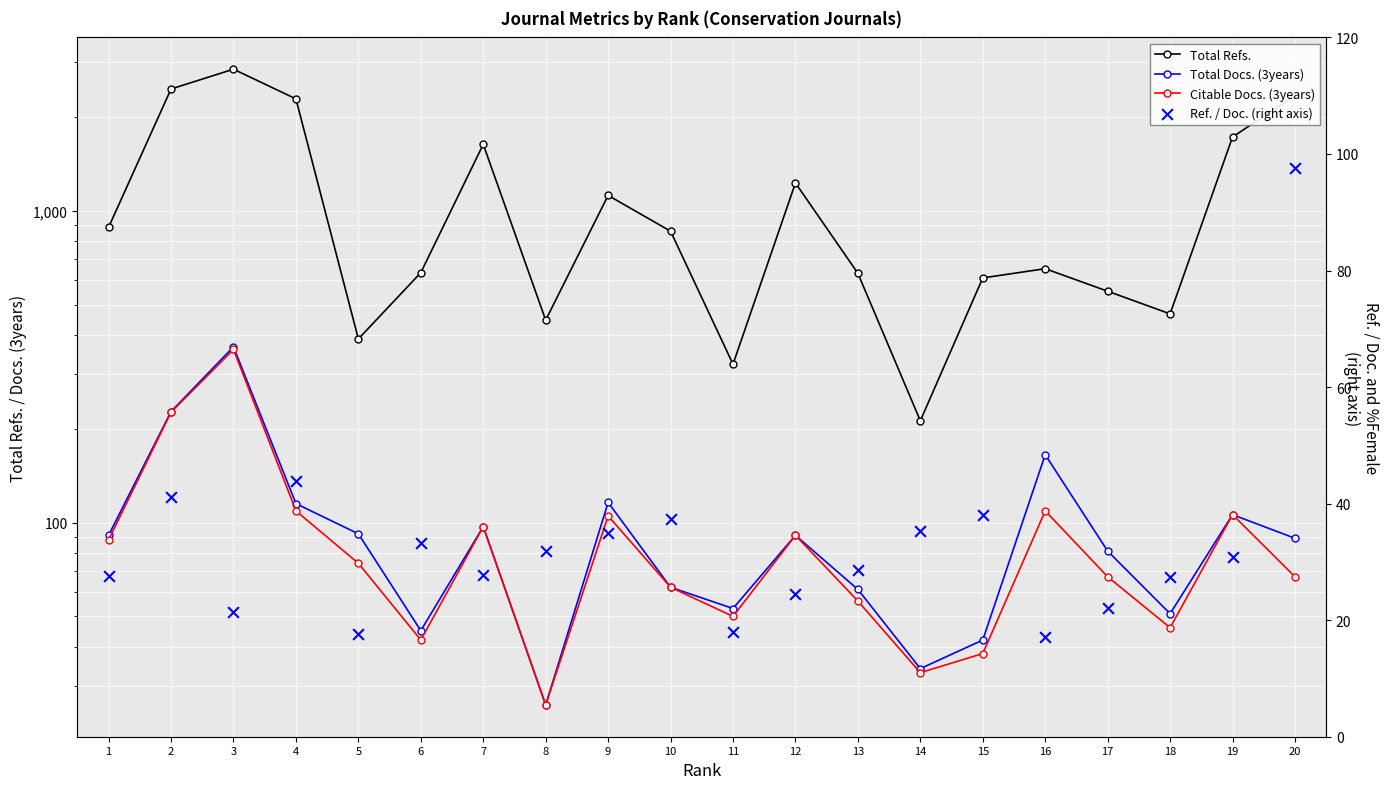

Which series contains the lowest Y value?

Ref. / Doc. (right axis)